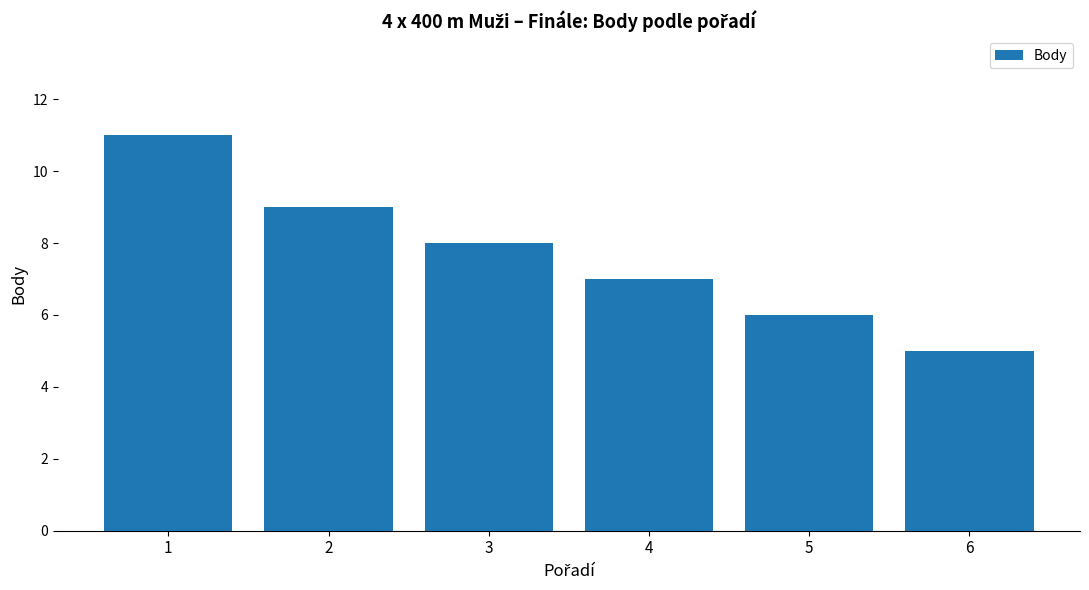

Are the bars grouped side by side (vs. stacked)?

No